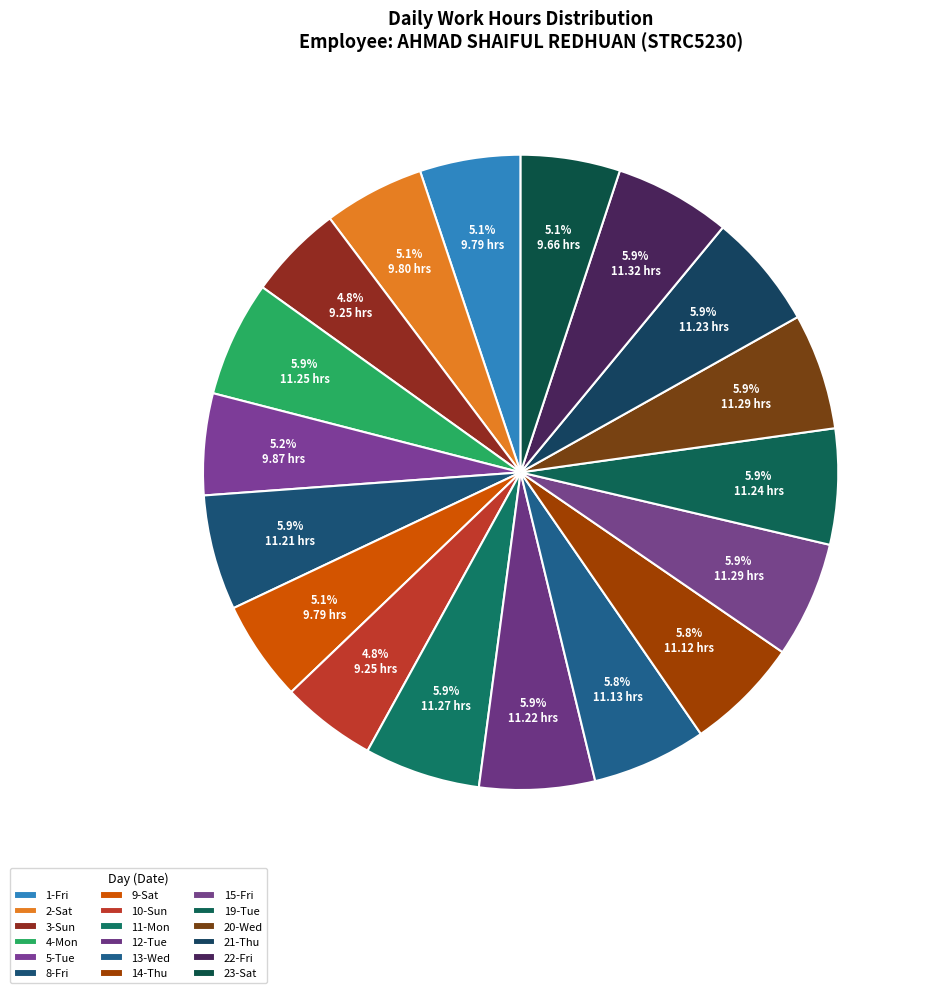

How many segments does this pie chart have?

18